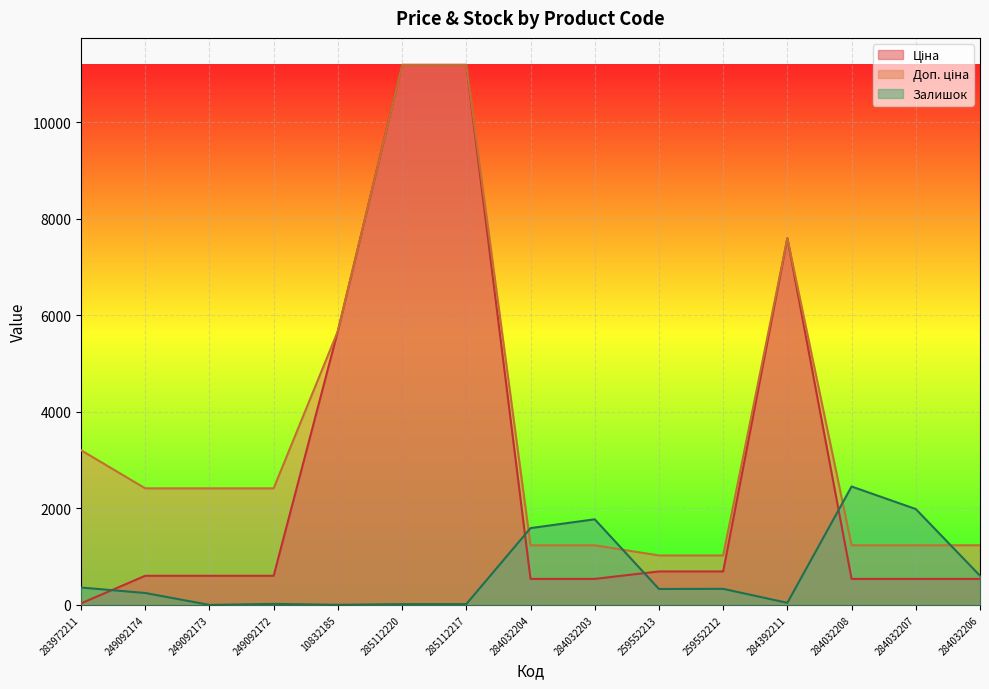

Is the value of Залишок at 259552212 greater than the value of Доп. ціна at 259552212?

No